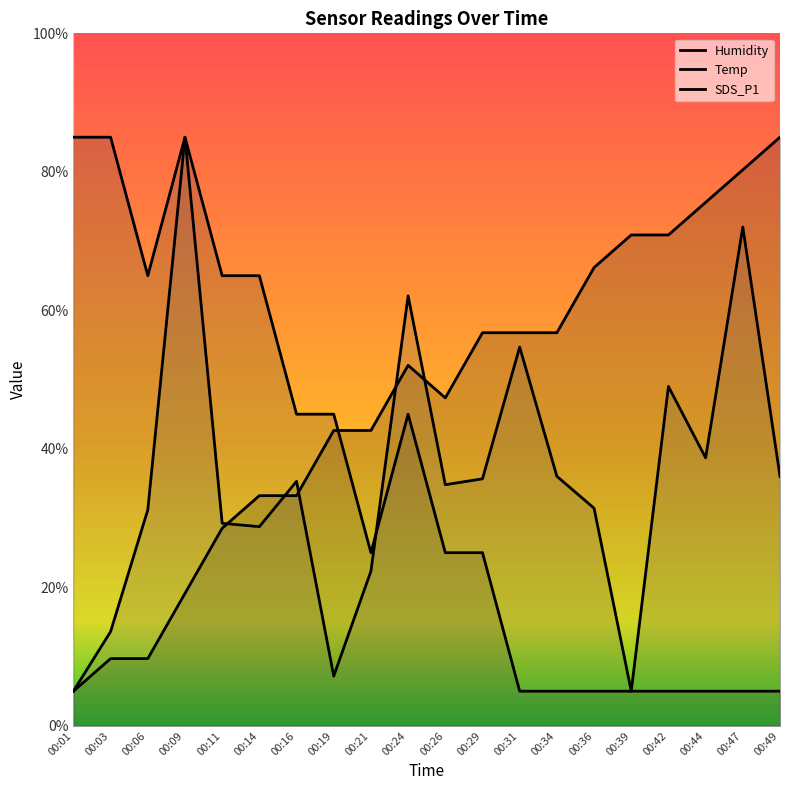

Which category has the highest value in the Temp series?

00:01